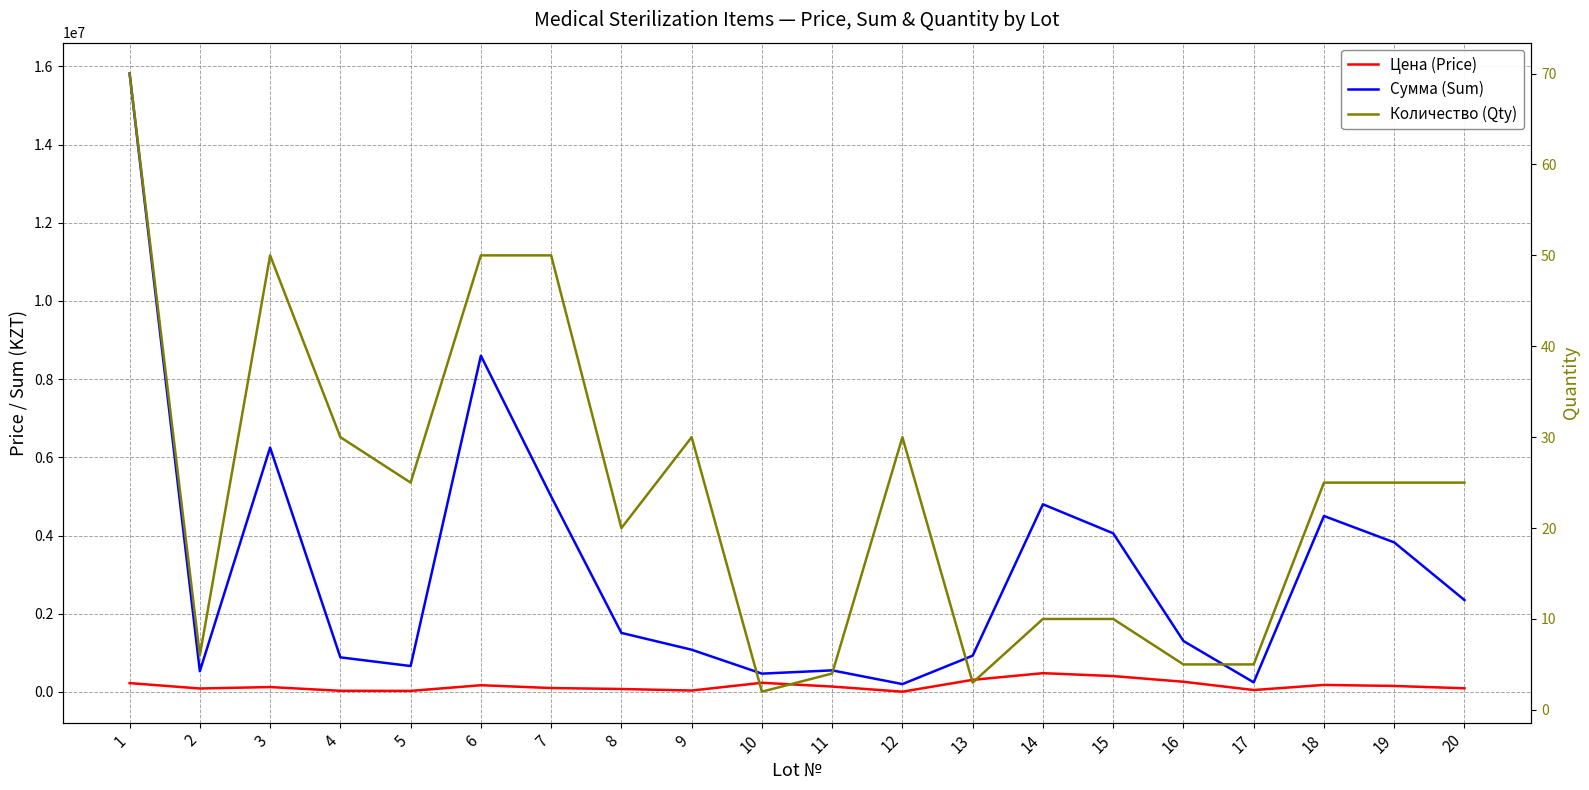

Between 10 and 15, which series saw the biggest shift?

Сумма (Sum)